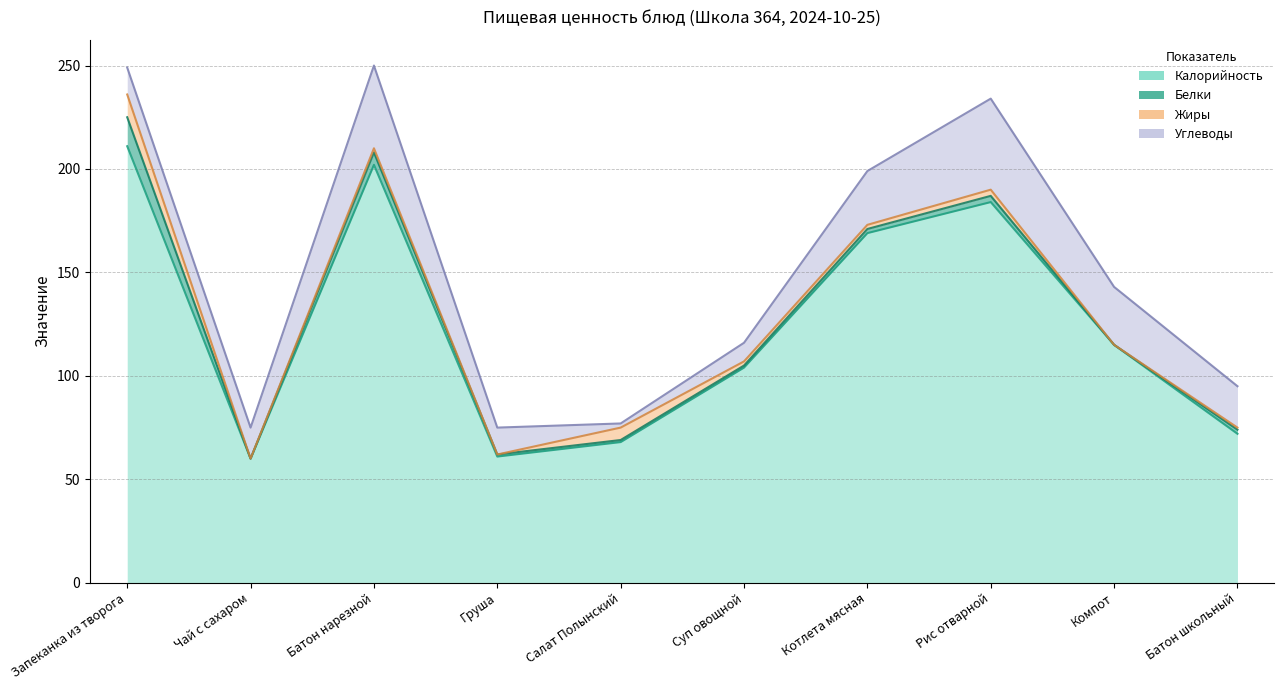

What is the sum of all Белки values?

30